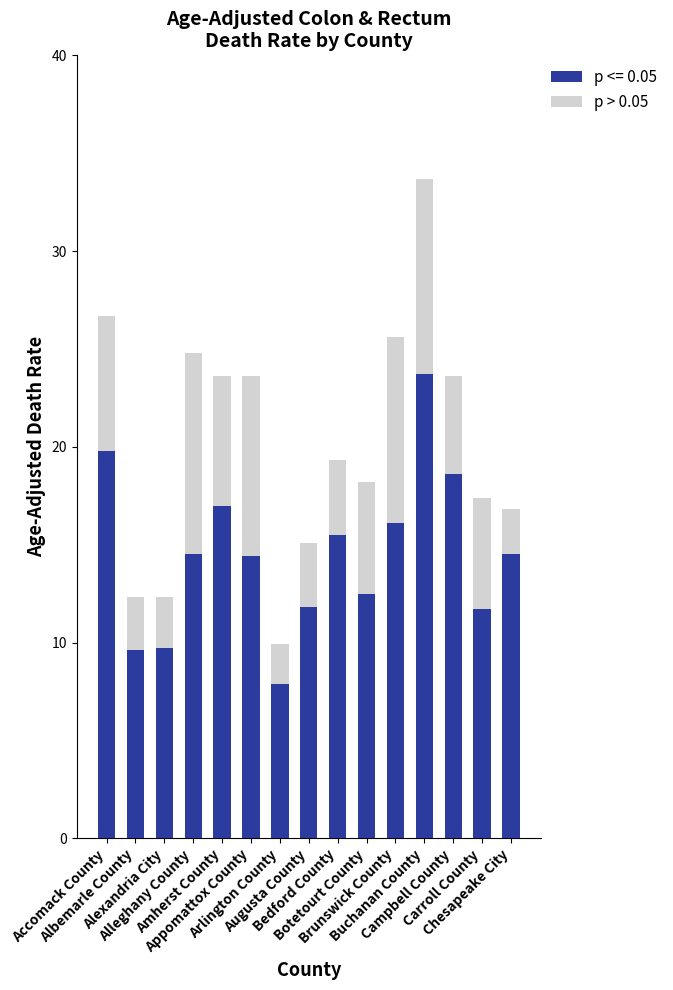

What is the average value of the p <= 0.05 series?

14.5